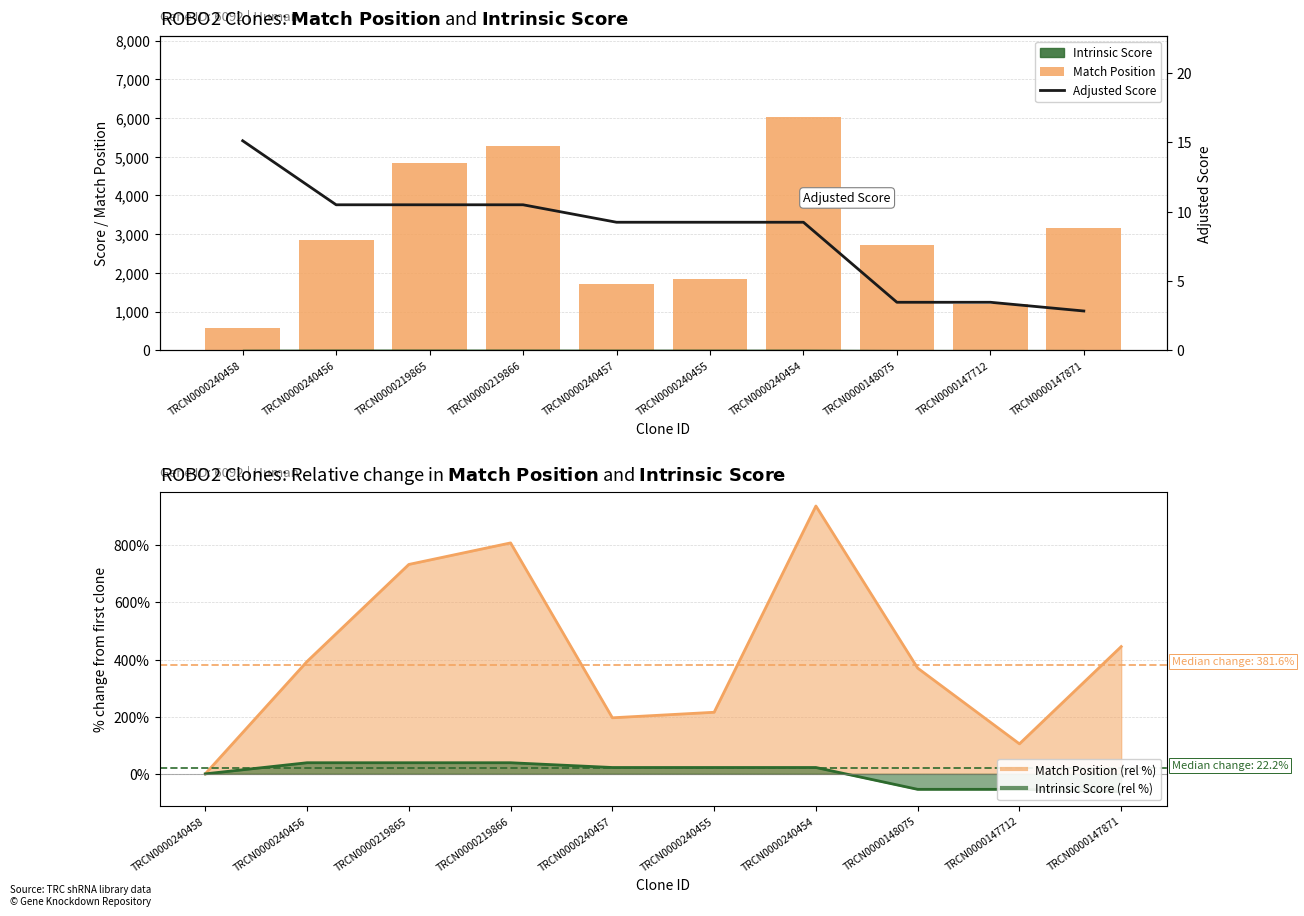

What is the difference between the Adjusted Score values at TRCN0000219865 and TRCN0000240455?

1.3